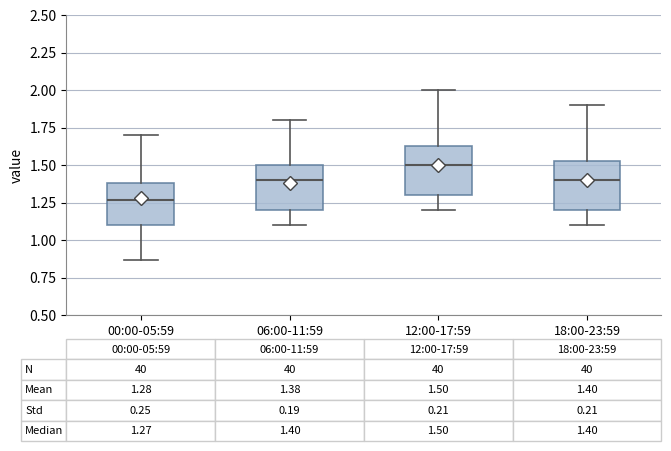

Which box's median line is the highest?

12:00-17:59